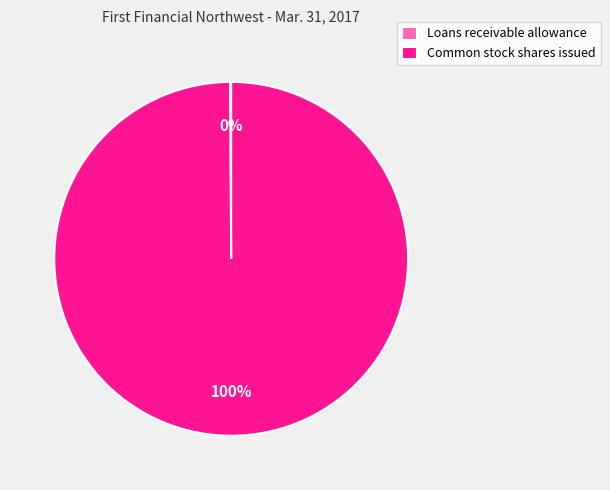

To the nearest percent, what portion does Common stock shares issued represent?

100%